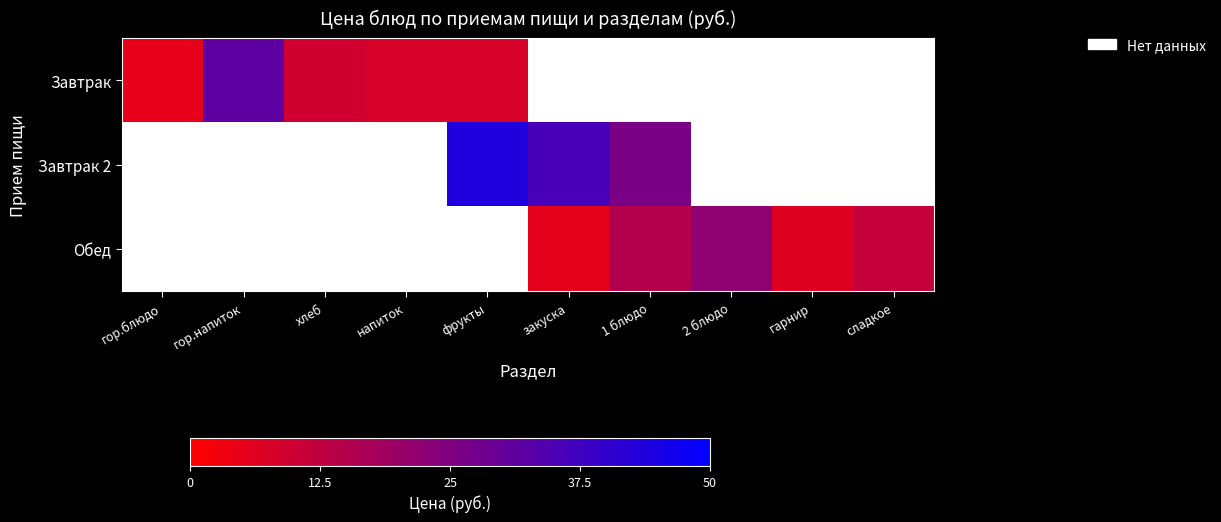

What is the approximate value of Завтрак at гор.напиток?

31.6